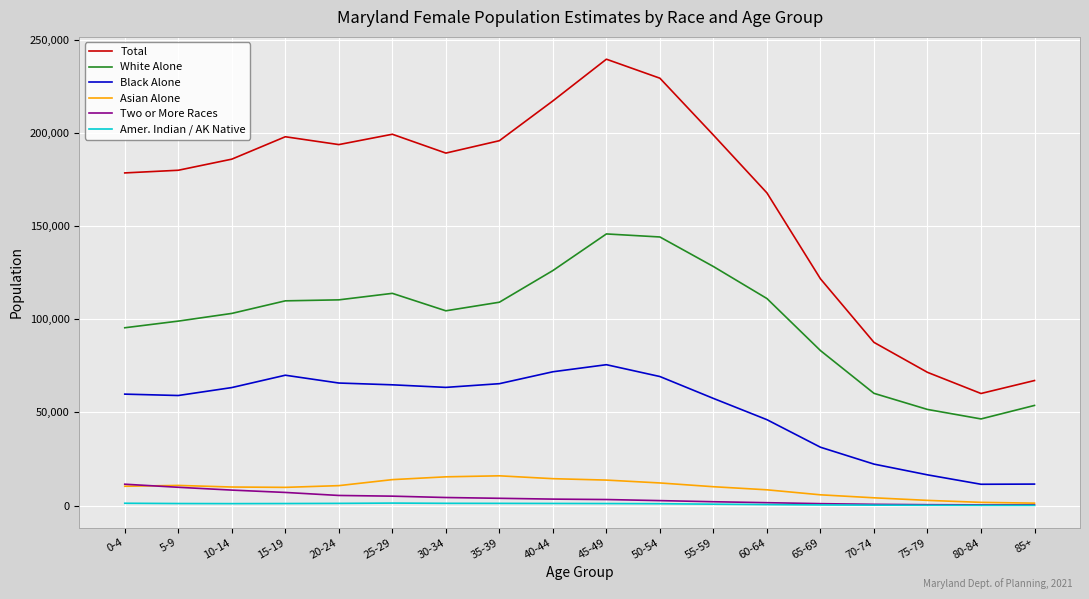

Is the value of Black Alone at 25-29 greater than the value of Asian Alone at 55-59?

Yes